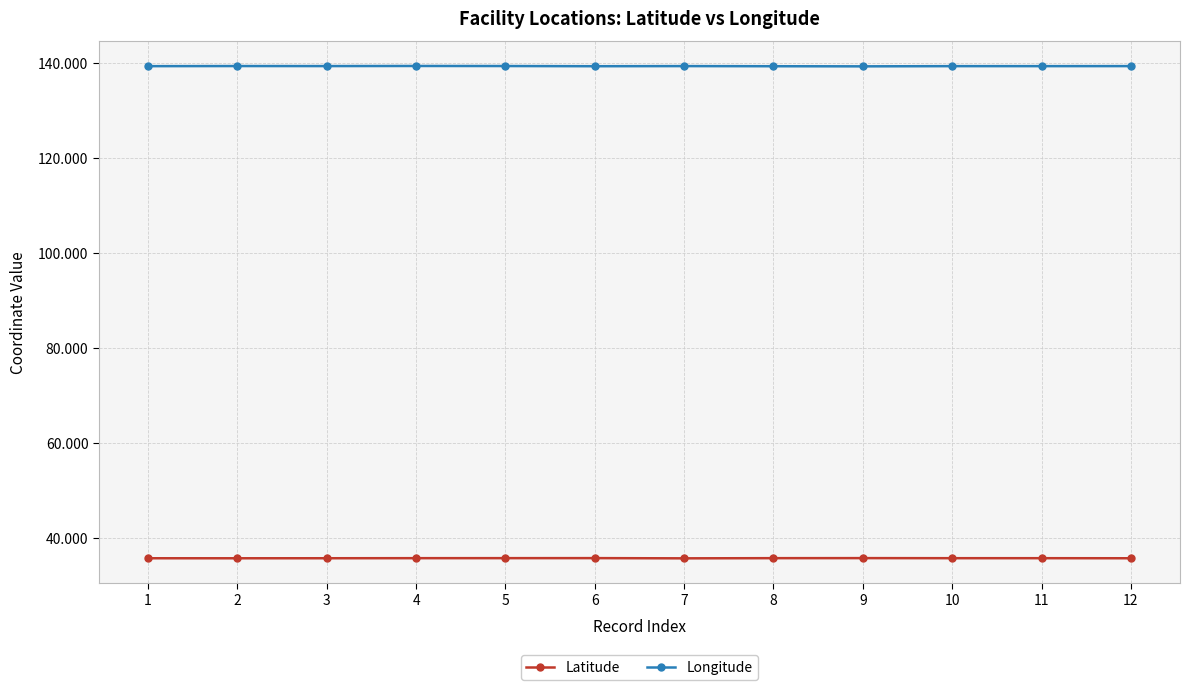

Is it true that Longitude equals 53.4 at 12?

False